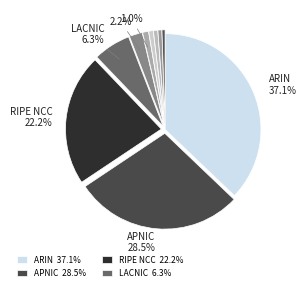

Count the number of slices in the pie.

10